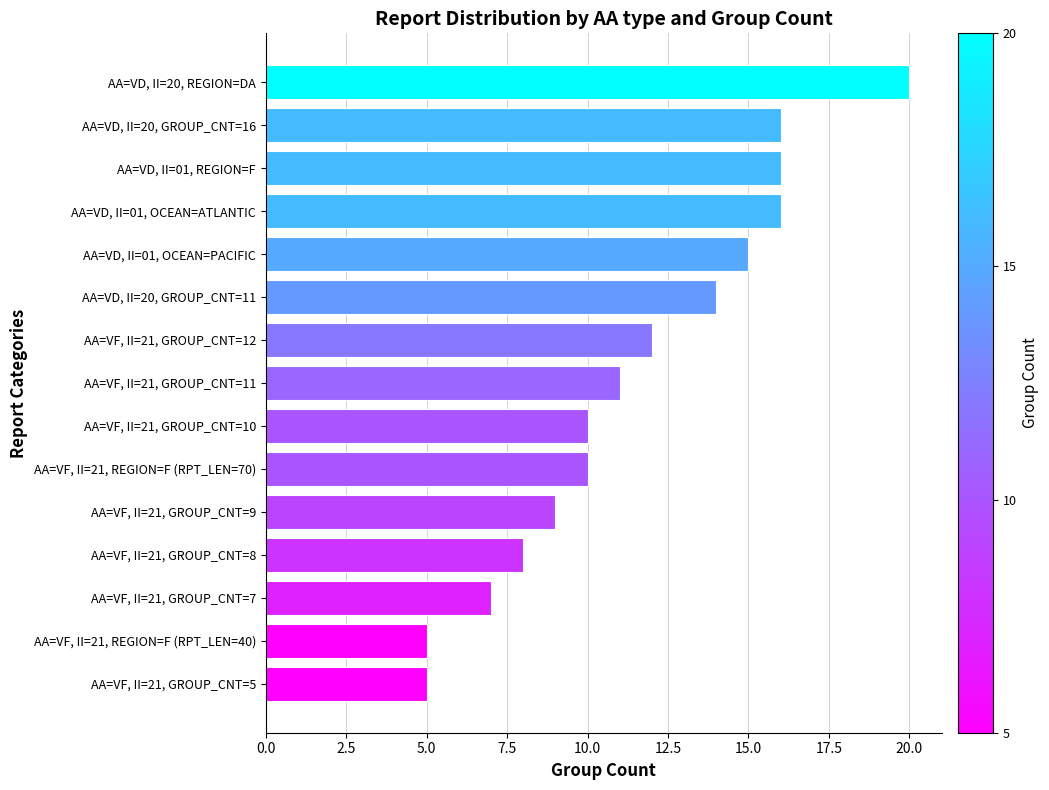

What is the sum of all values?

174